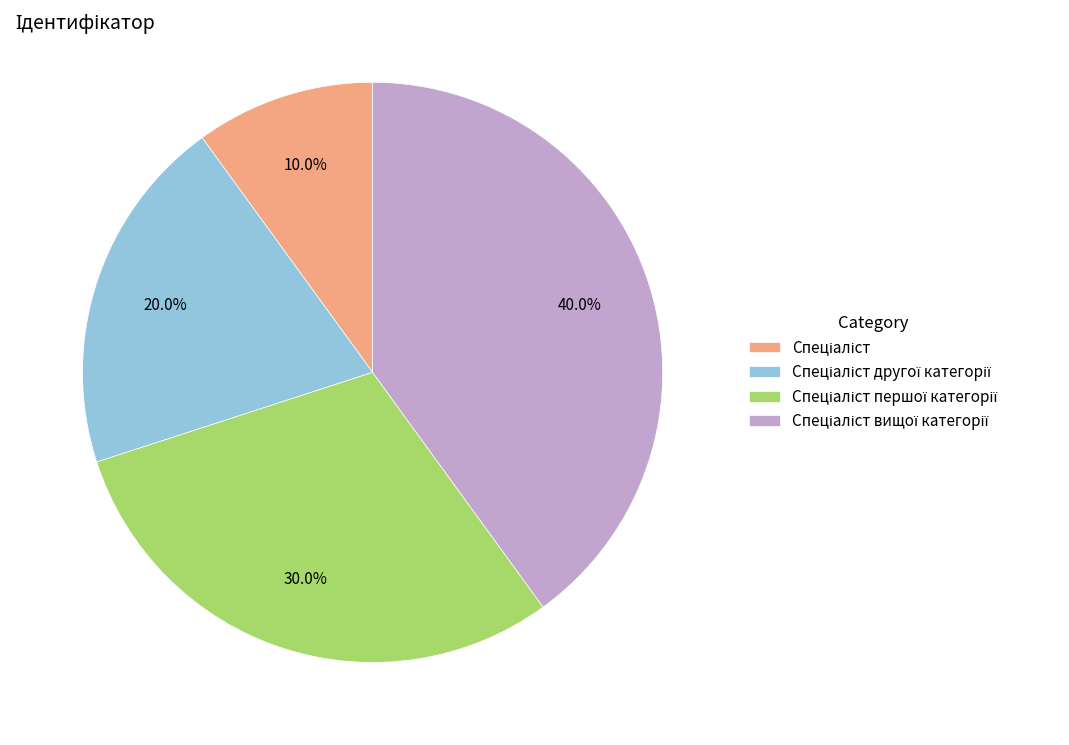

Count the number of slices in the pie.

4